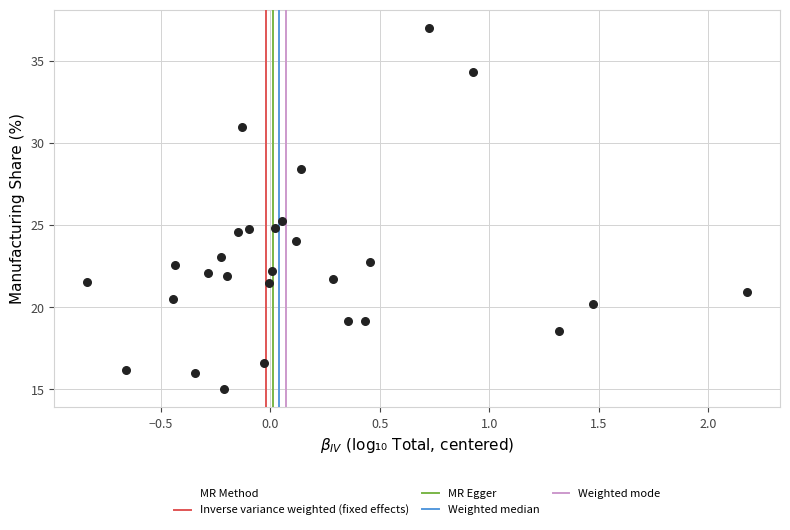

What is the range of Y values (max minus min)?

22.0